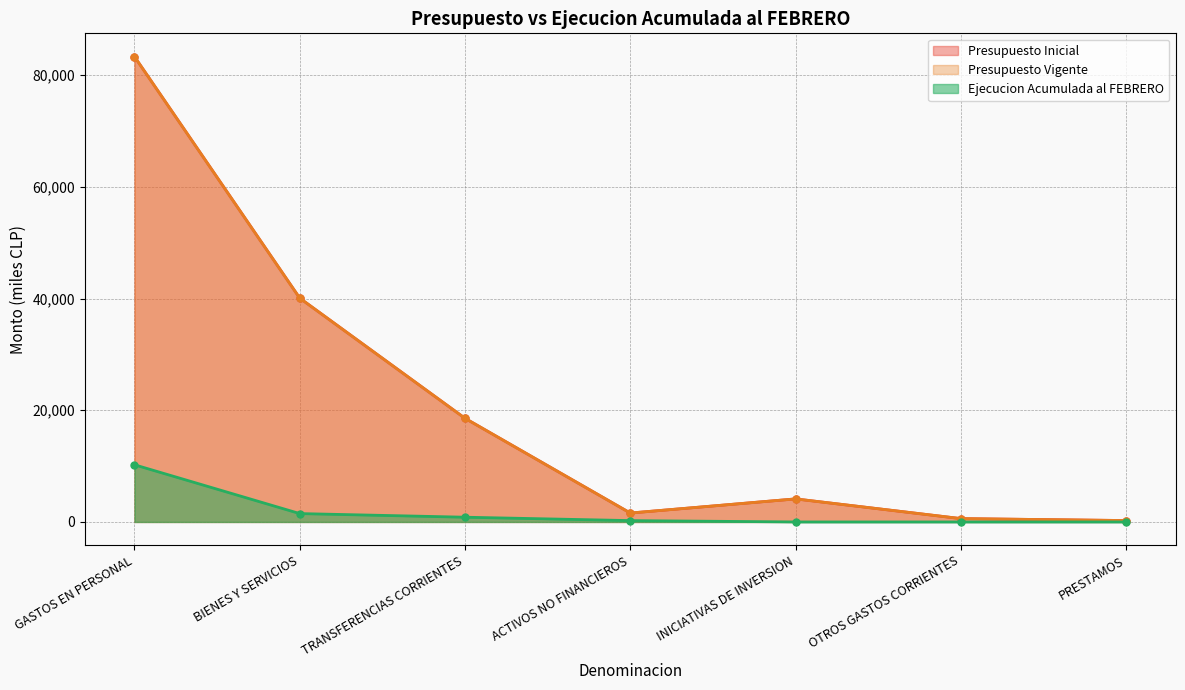

What is the minimum value for Presupuesto Vigente?

250